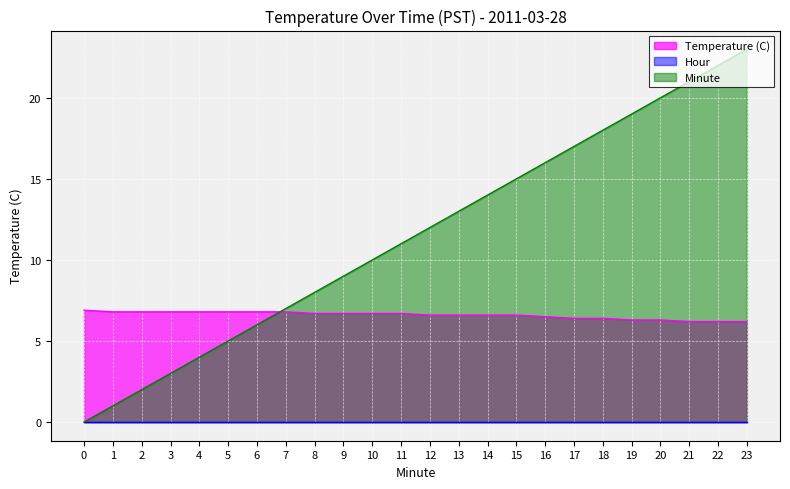

Which series has the widest spread of values?

Minute